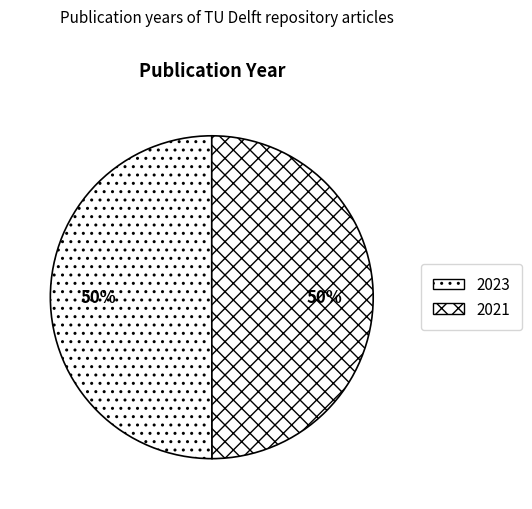

Which category accounts for the majority?

2023